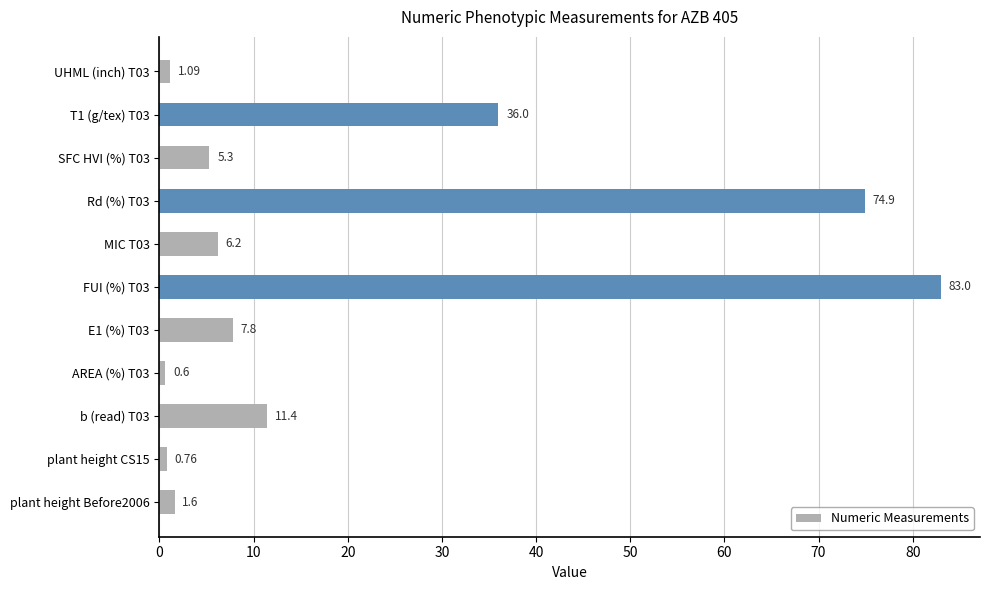

Between UHML (inch) T03 and SFC HVI (%) T03, which is larger?

SFC HVI (%) T03